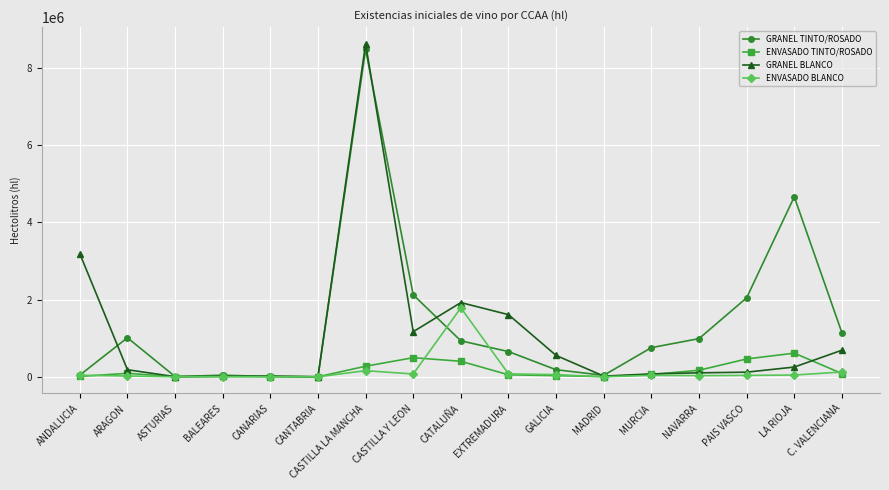

How many interior local peaks does the GRANEL TINTO/ROSADO series have?

4